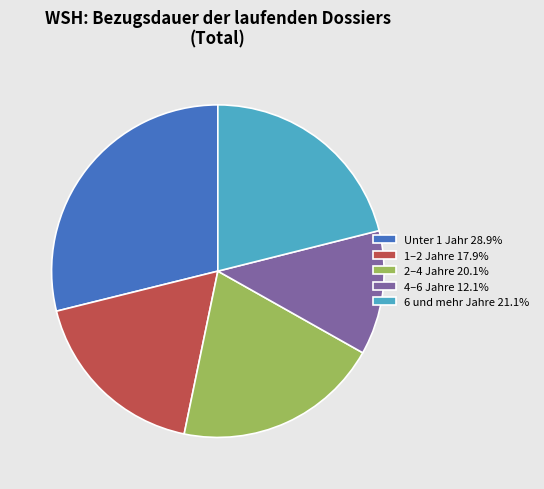

Which category has the smallest portion of the pie?

4–6 Jahre